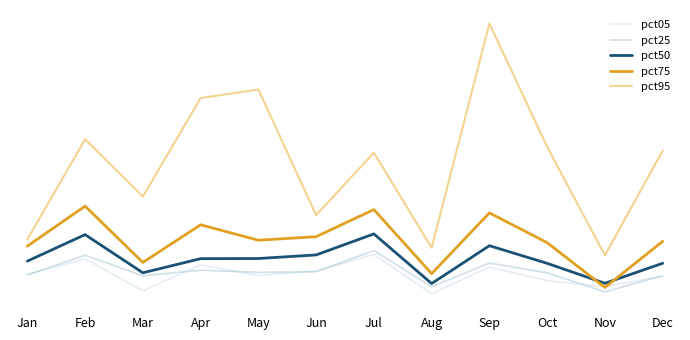

Reading left to right, extract all data points from this chart.

pct05: 0.1	0.1	0.0	0.1	0.1	0.1	0.2	0.0	0.1	0.1	0.0	0.1
pct25: 0.1	0.2	0.1	0.1	0.1	0.1	0.2	0.0	0.1	0.1	0.0	0.1
pct50: 0.1	0.2	0.1	0.1	0.1	0.2	0.2	0.1	0.2	0.1	0.1	0.1
pct75: 0.2	0.3	0.1	0.3	0.2	0.2	0.3	0.1	0.3	0.2	0.0	0.2
pct95: 0.2	0.6	0.4	0.7	0.7	0.3	0.5	0.2	1.0	0.5	0.2	0.5